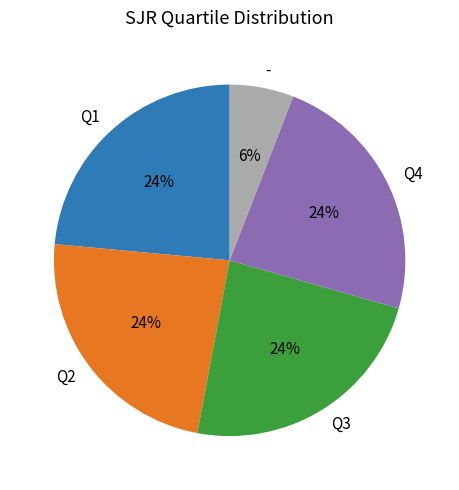

Is it true that Q3 is 10% of the pie?

False